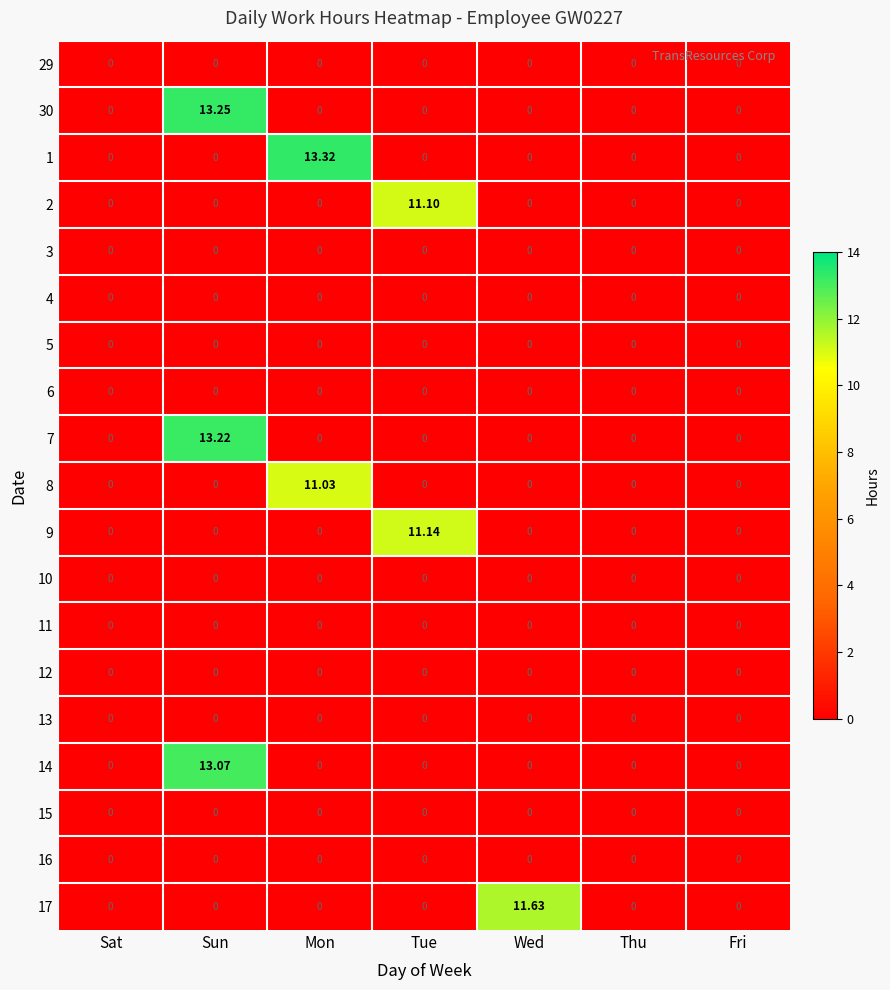

At which category is the sum across all series the highest?

Sun